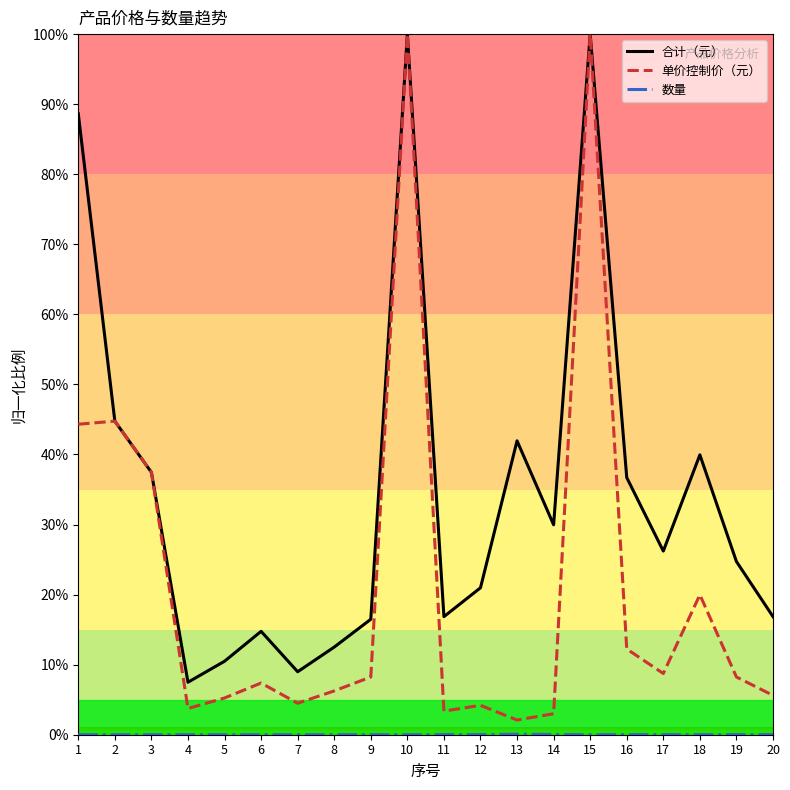

What is the average value of the 单价控制价（元） series?

21.5